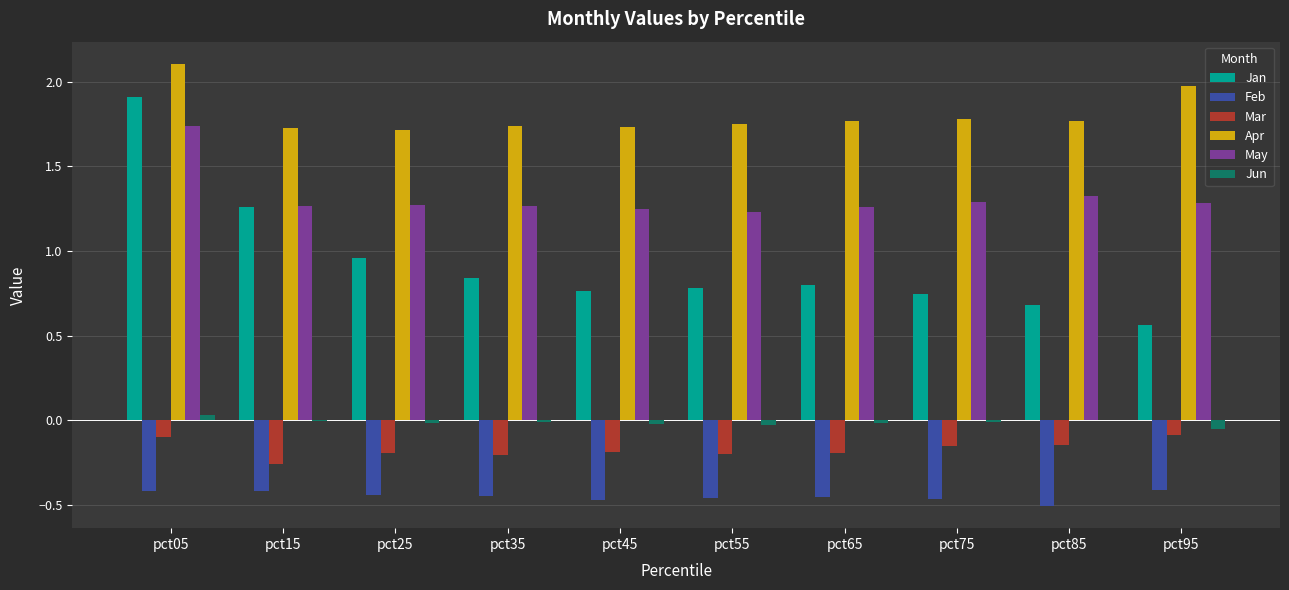

Is it true that Jun equals -0.0 at pct35?

True